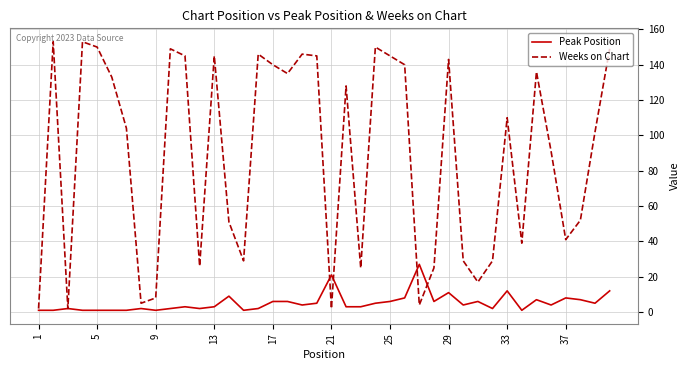

Rank the series by their average value, from lowest to highest.

Peak Position, Weeks on Chart